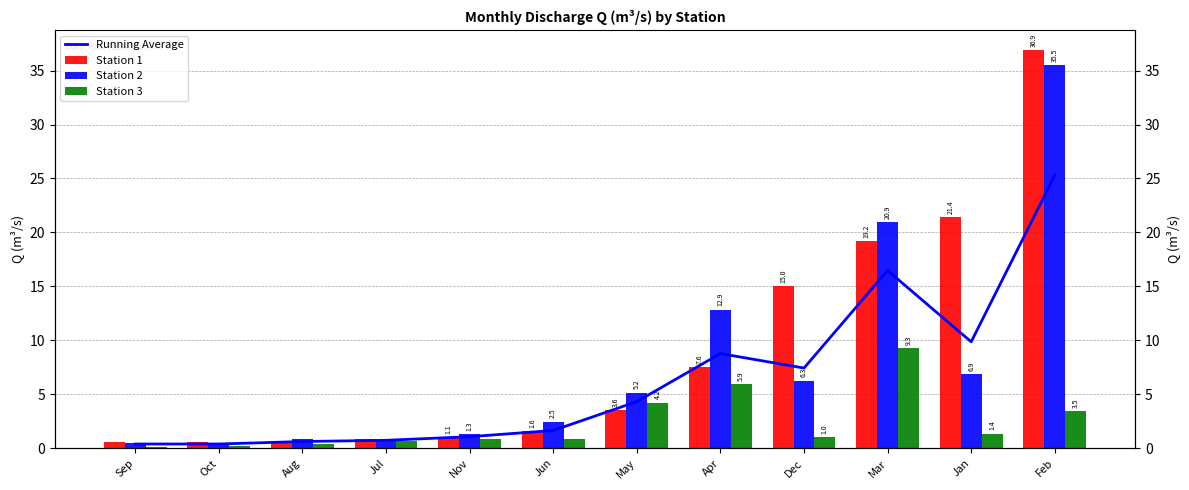

Does the chart contain stacked bars?

No